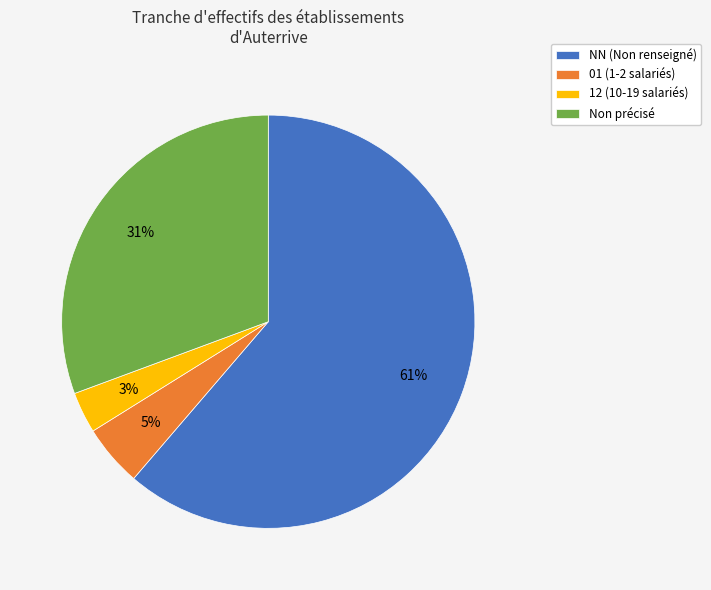

Count the number of slices in the pie.

4